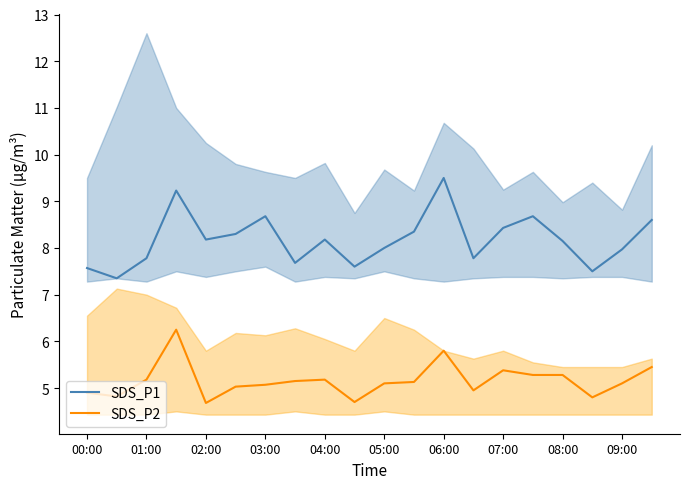

True or false: SDS_P2 and SDS_P1 intersect in this chart.

False